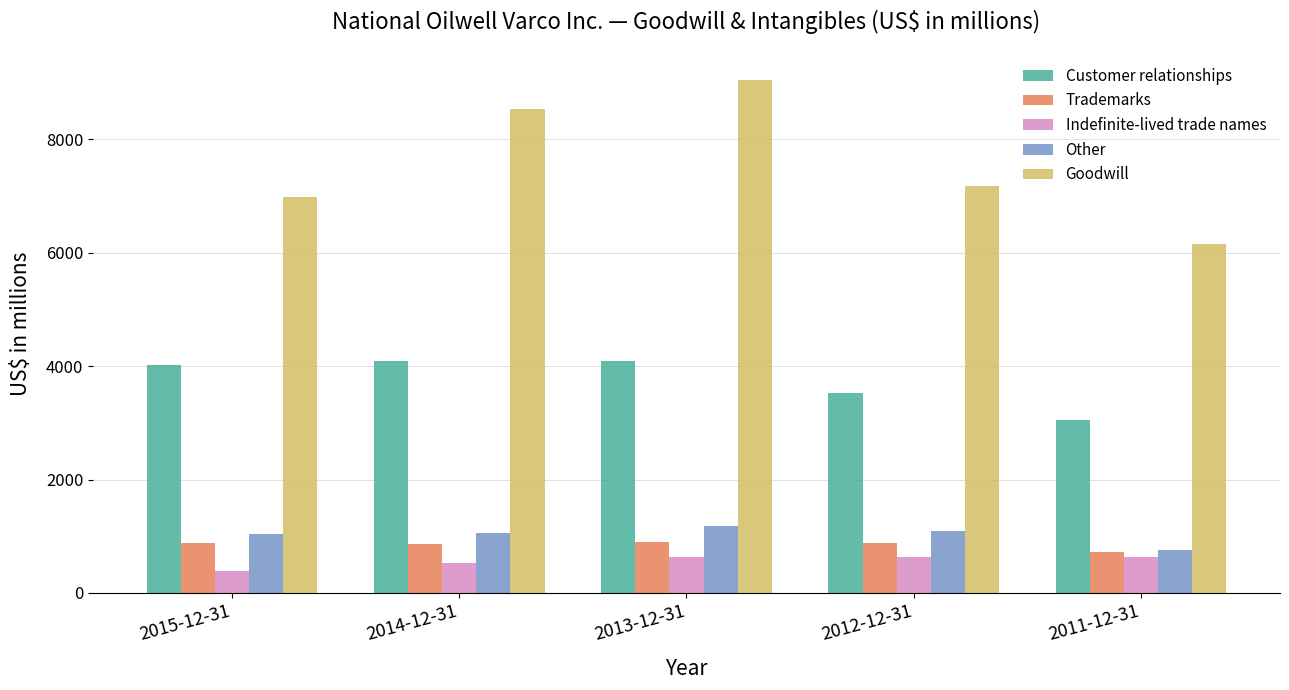

How many categories are shown in the chart?

5